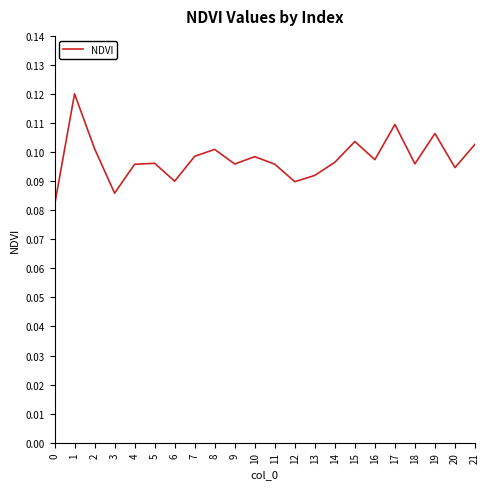

What is the sum of all values?

2.1